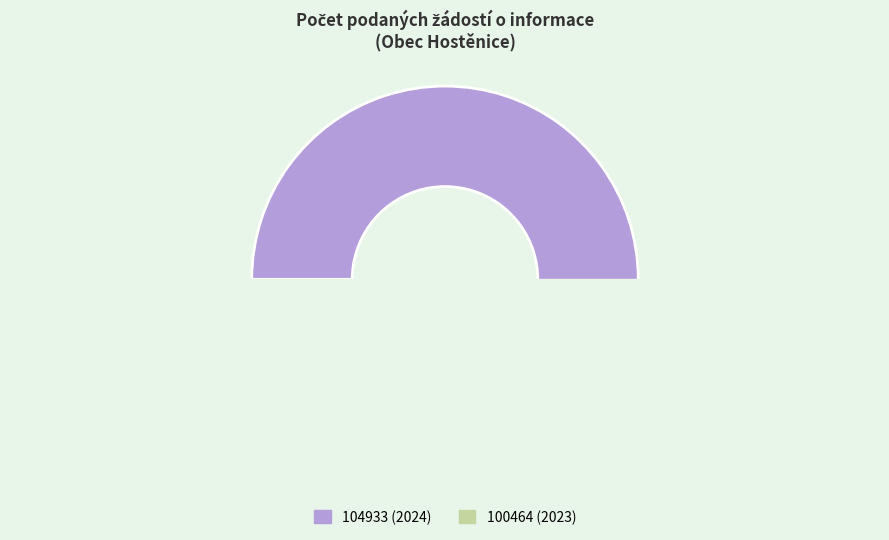

True or false: 104933 (2024) accounts for 94% of the total.

False